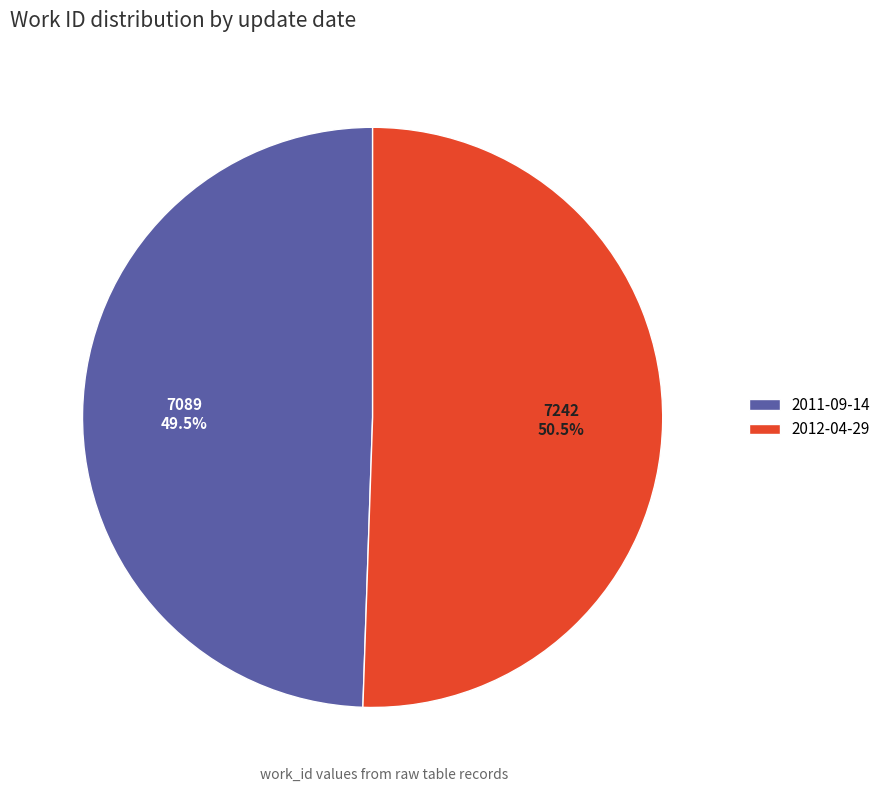

What percentage is NOT represented by 2012-04-29?

49.5%